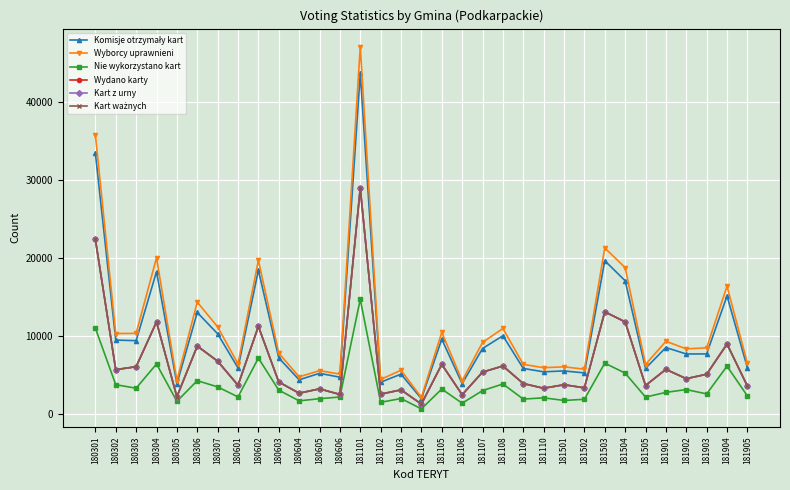

What is the difference between the second highest and second lowest values in the Wyborcy uprawnieni series?

31491